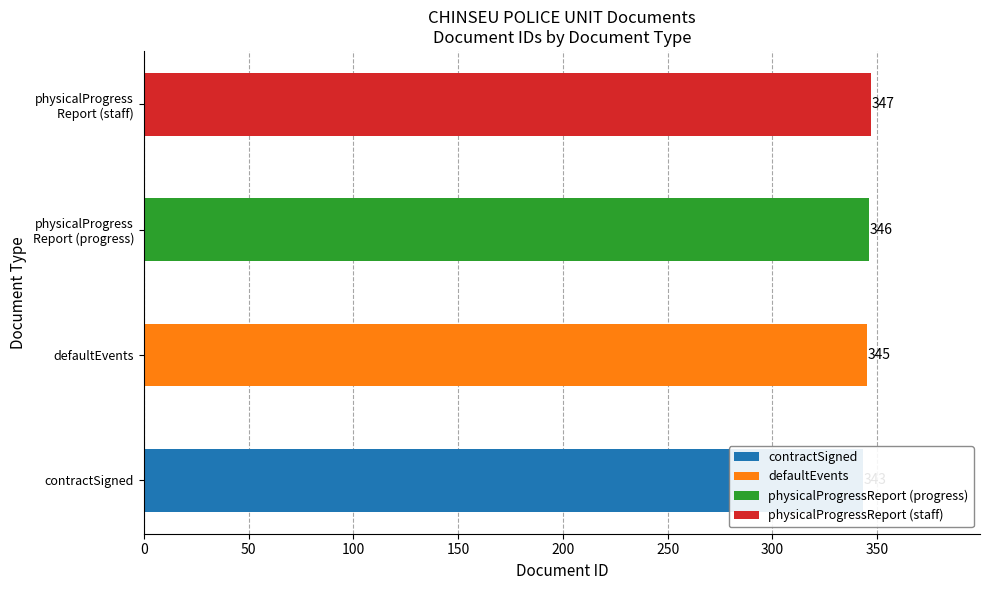

Are the bars grouped side by side (vs. stacked)?

No